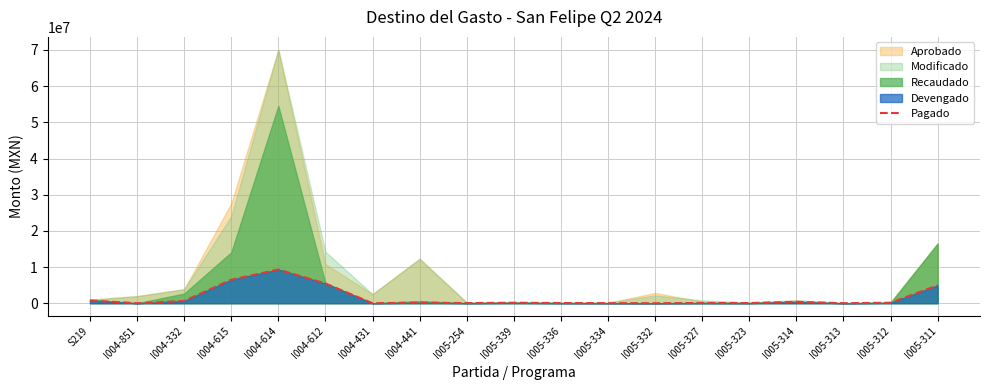

Which has a higher value, I005-312 or I004-332?

I004-332